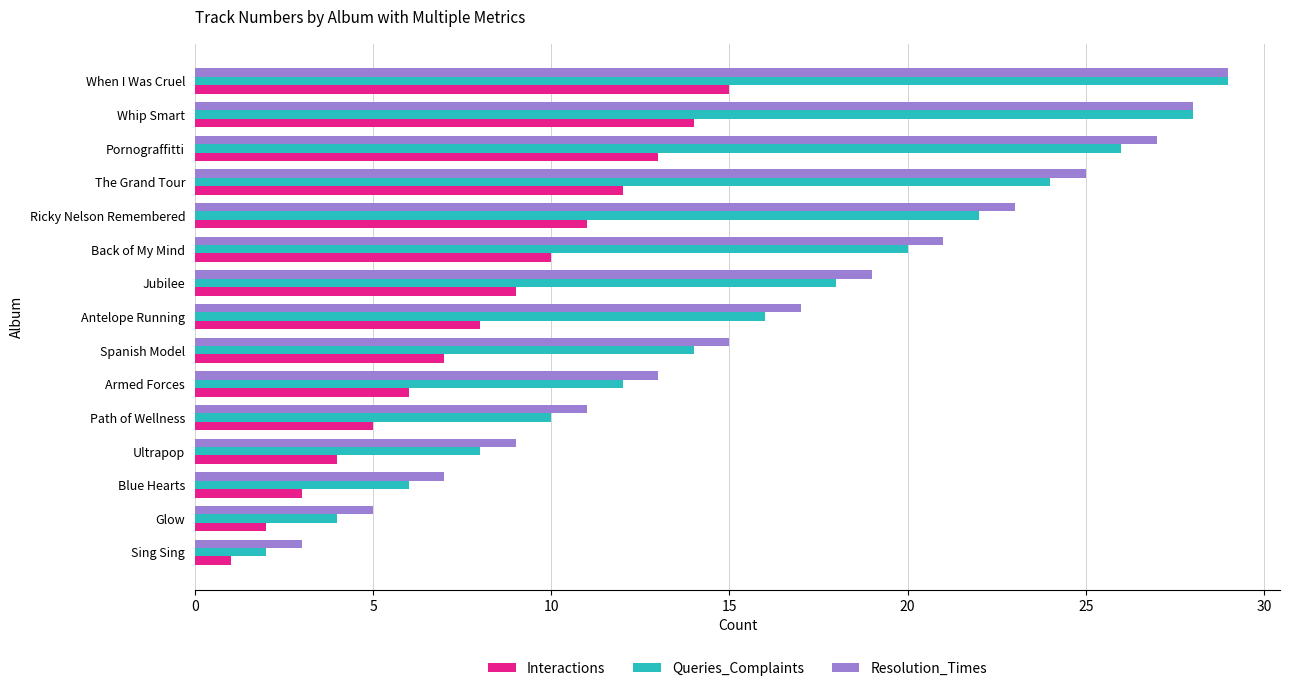

Read the Resolution_Times value at When I Was Cruel.

29